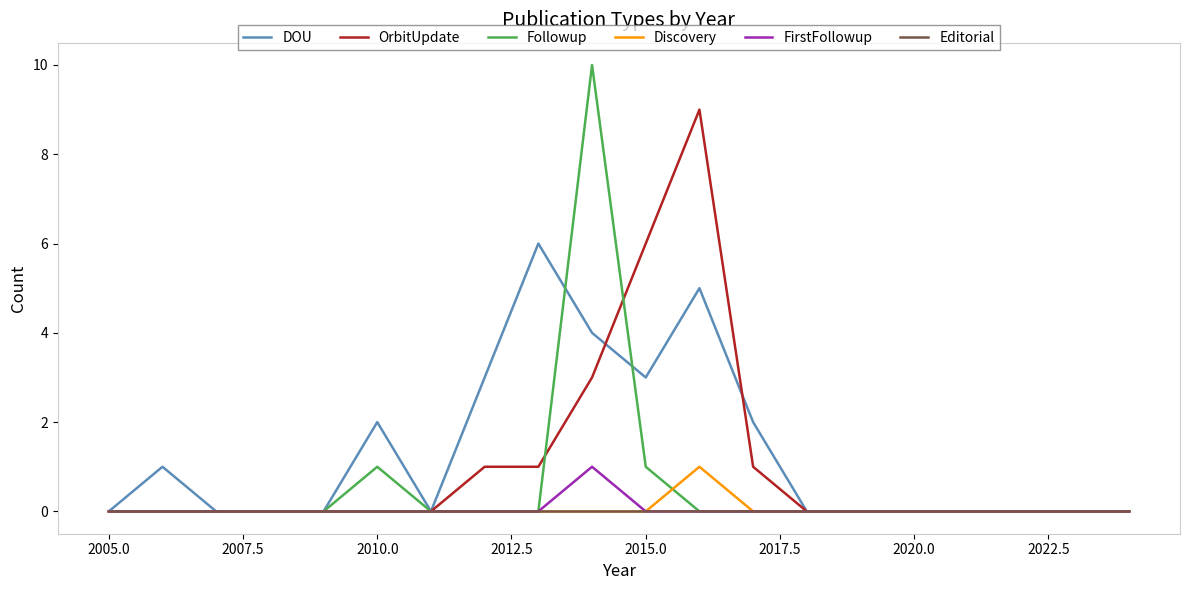

Which series has the widest spread of values?

Followup